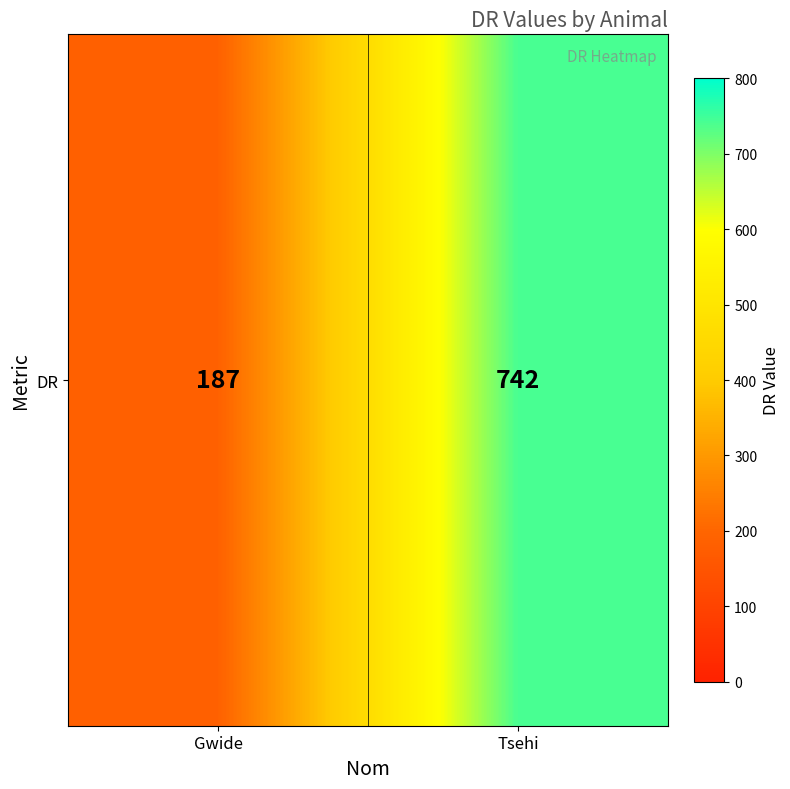

What is the change in value from Gwide to Tsehi?

+555